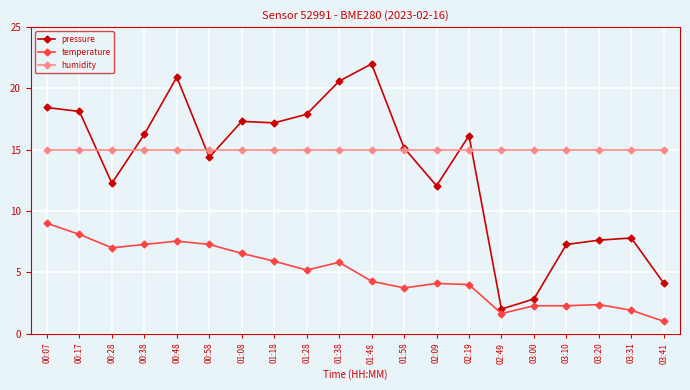

In pressure, how many points are lower than both neighbors (excluding endpoints)?

5